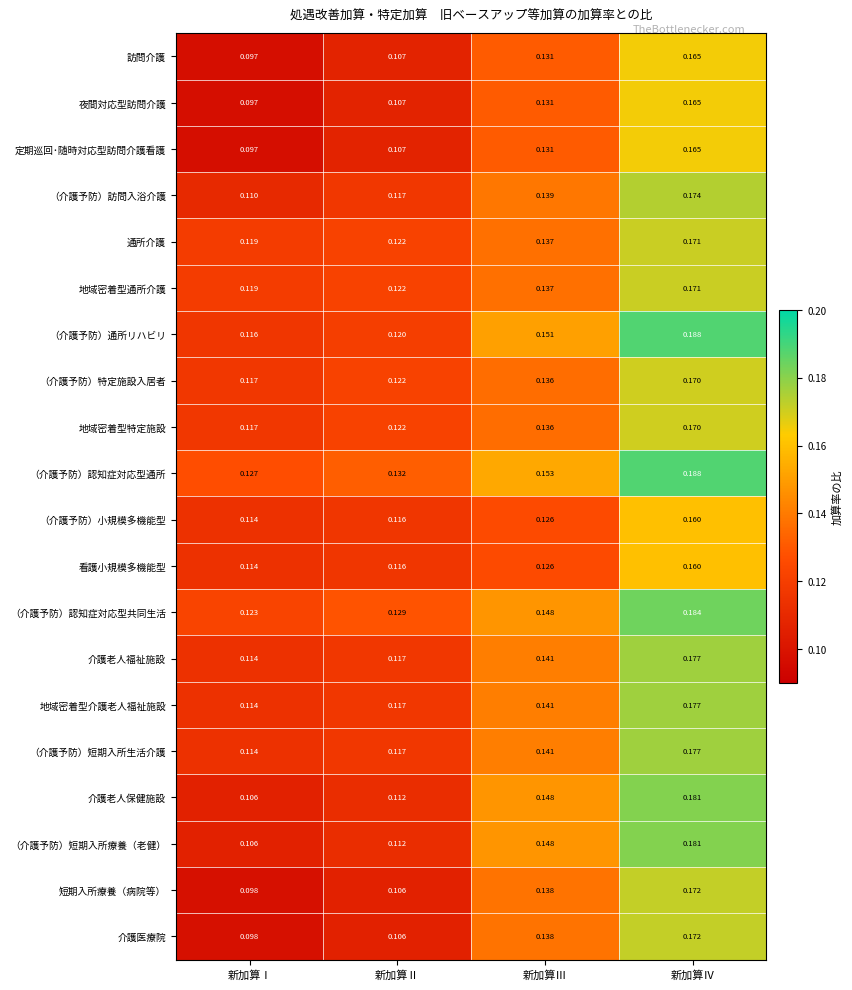

At which label is （介護予防）訪問入浴介護 closest to 0?

新加算Ⅰ